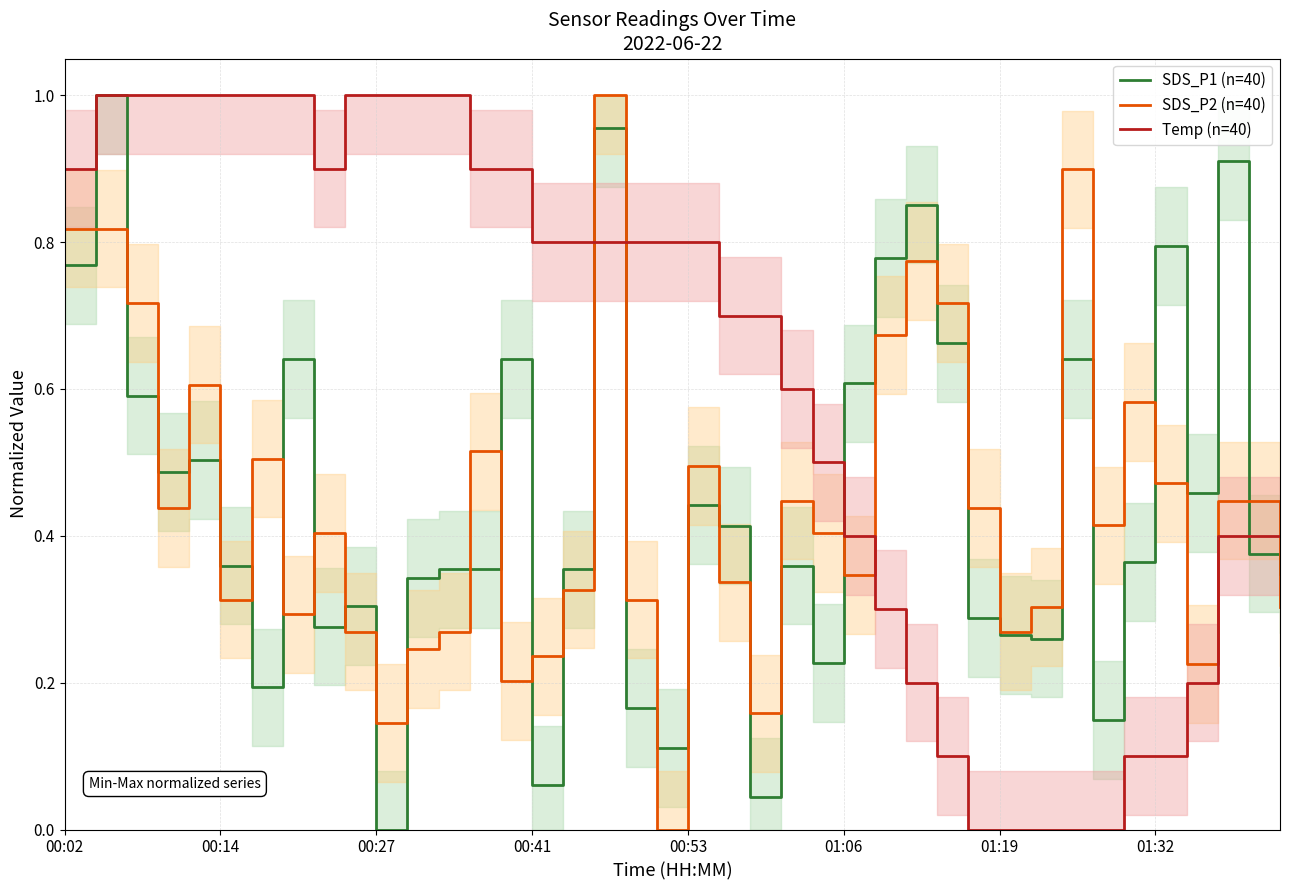

How many intersections are there between Temp (n=40) and SDS_P2 (n=40)?

4